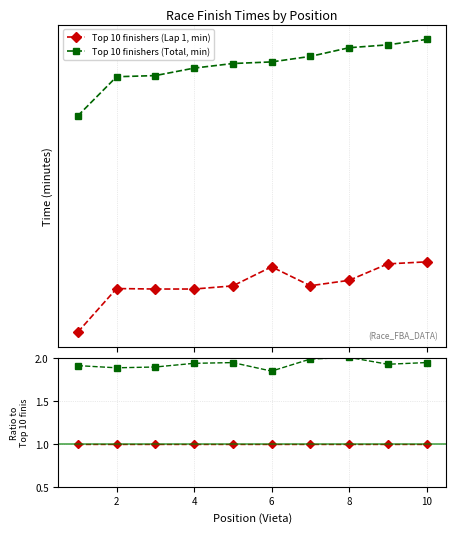

Which has a higher value, 2 or 4?

2